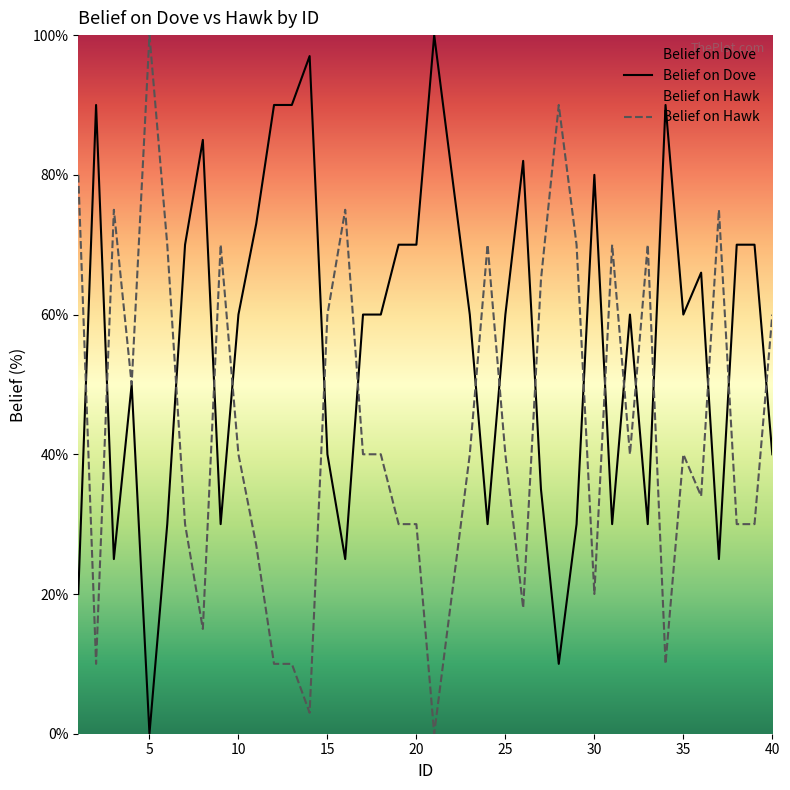

How many times do Belief on Dove and Belief on Hawk cross each other?

18